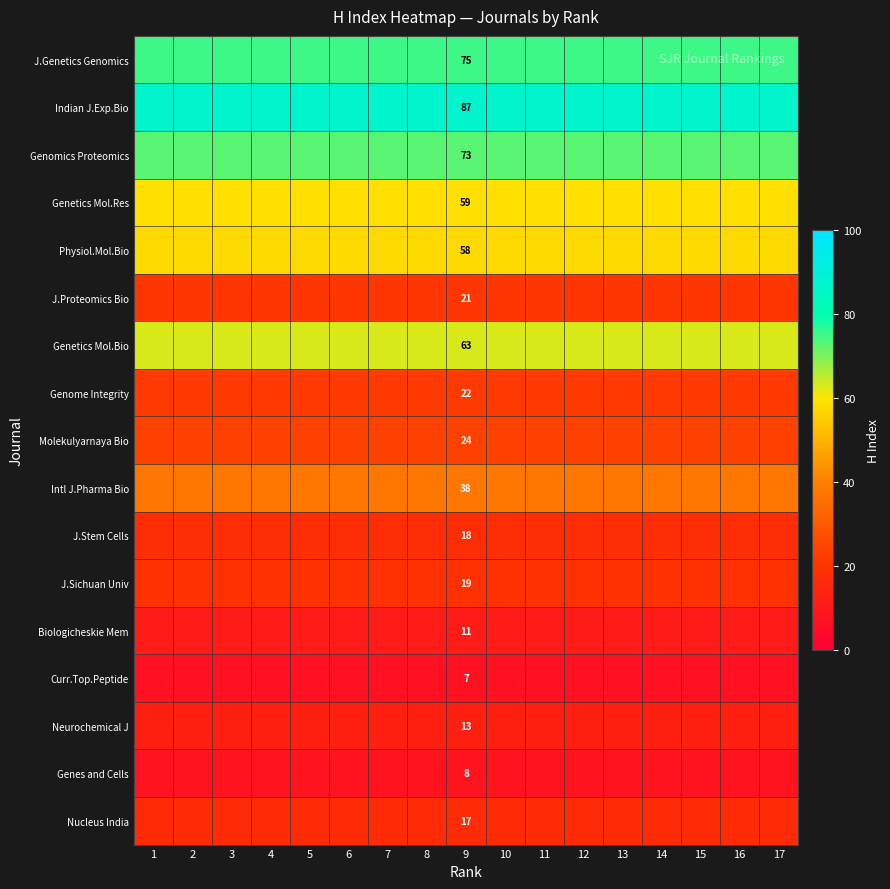

Rank the series at 9 from highest to lowest value.

Indian J.Exp.Bio, J.Genetics Genomics, Genomics Proteomics, Genetics Mol.Bio, Genetics Mol.Res, Physiol.Mol.Bio, Intl J.Pharma Bio, Molekulyarnaya Bio, Genome Integrity, J.Proteomics Bio, J.Sichuan Univ, J.Stem Cells, Nucleus India, Neurochemical J, Biologicheskie Mem, Genes and Cells, Curr.Top.Peptide